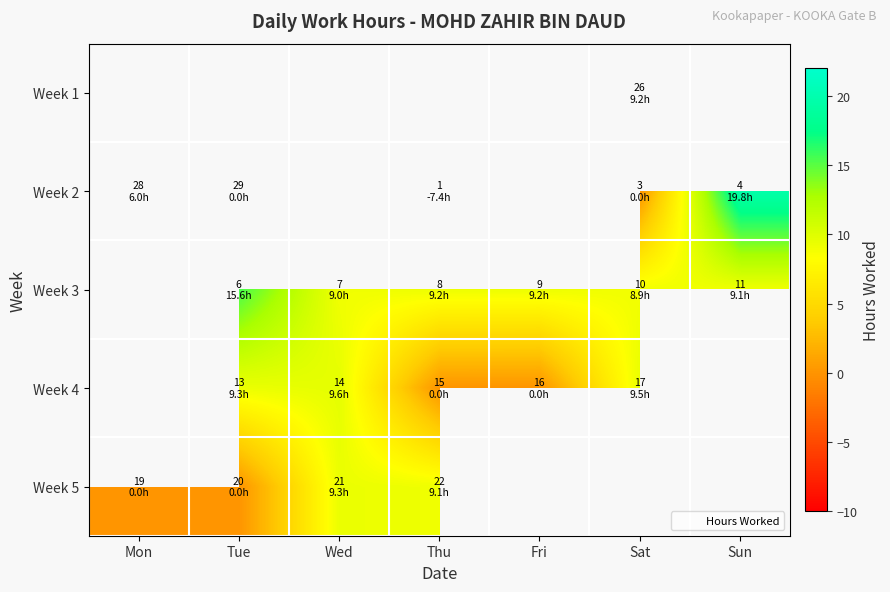

Where does the Week 4 series first go above 9?

Tue